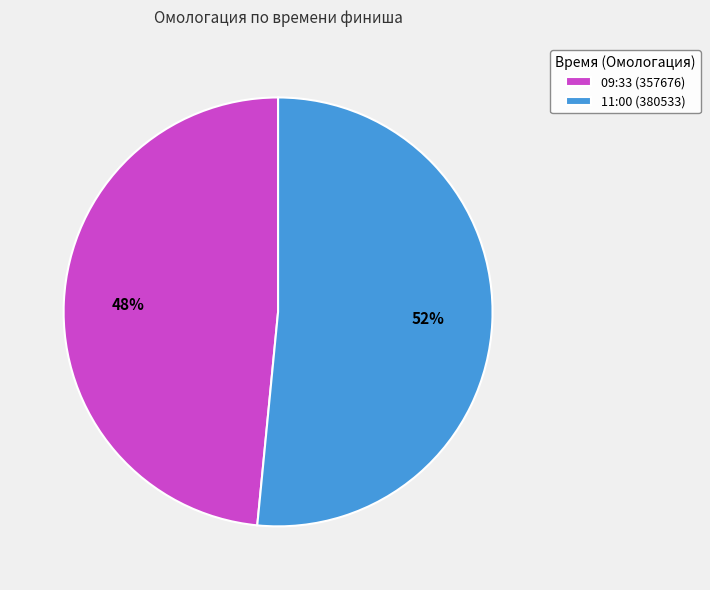

Rank the categories by value from lowest to highest.

09:33 (357676), 11:00 (380533)